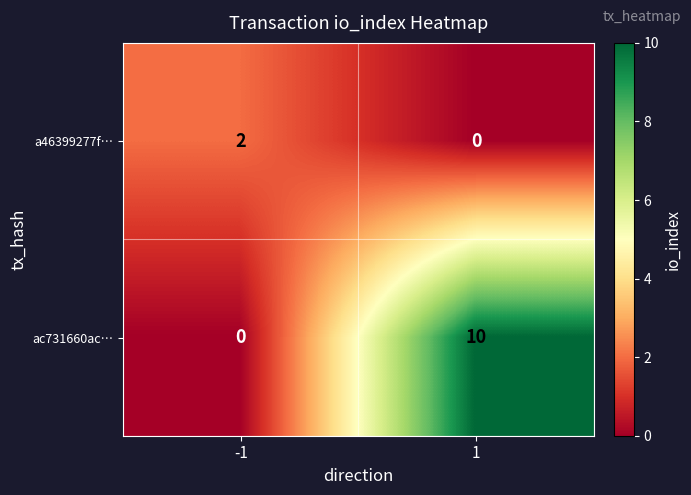

True or false: ac731660ac… has a value of -6 at -1.

False